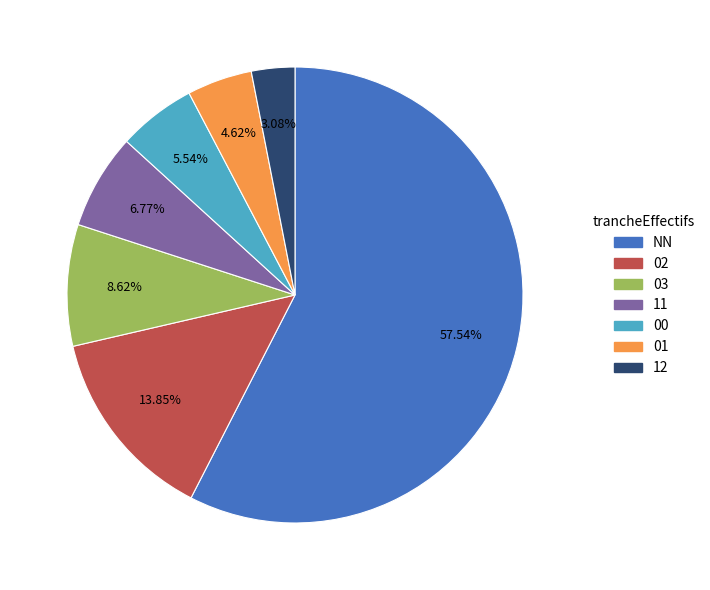

To the nearest percent, what percentage of the pie is 03?

9%